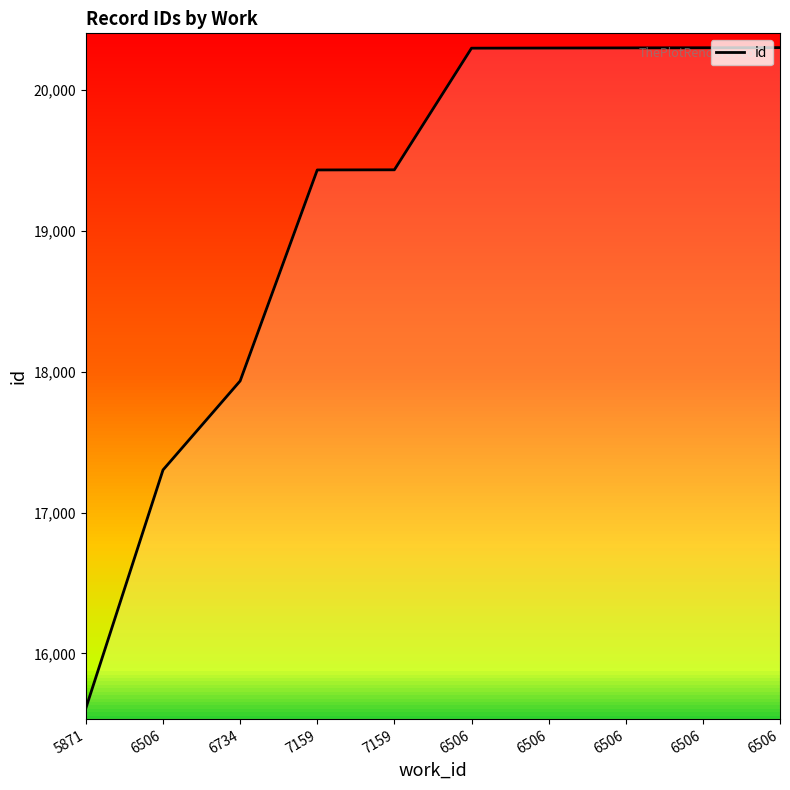

Is it true that the value at 6506 is 8339?

False